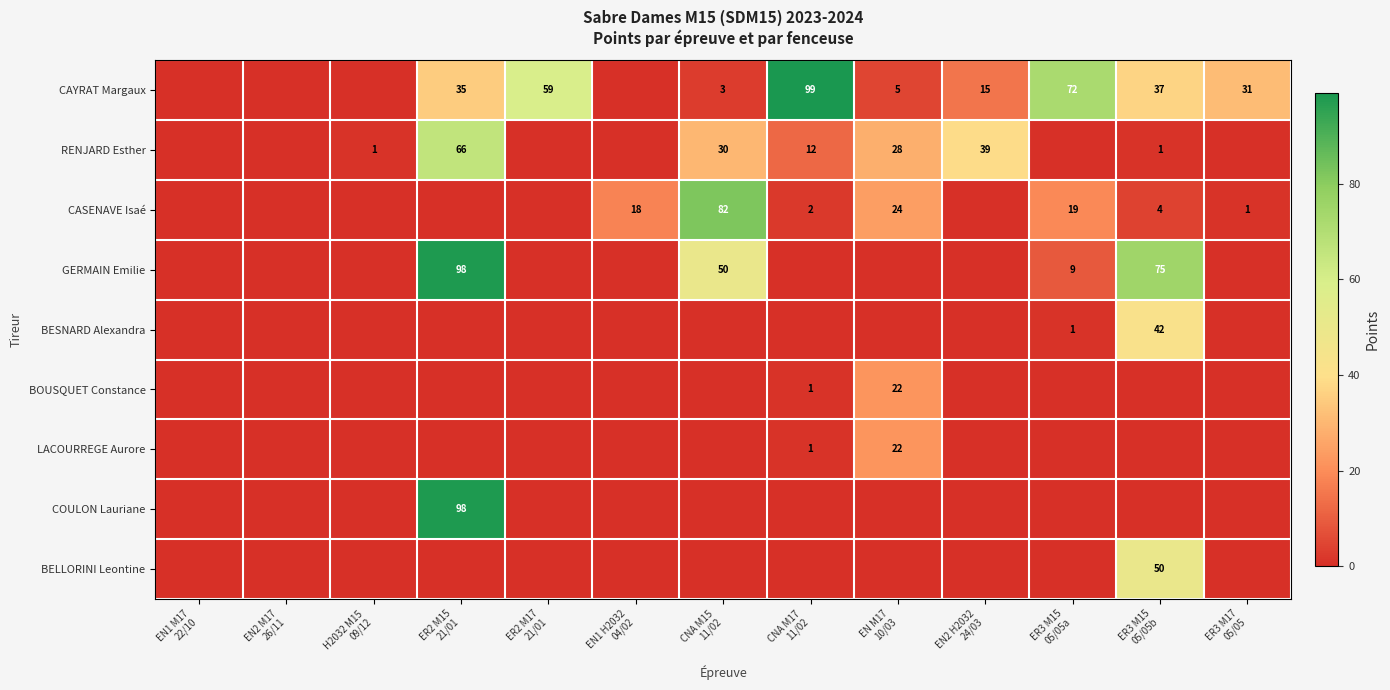

At how many categories does at least one series exceed 93?

2